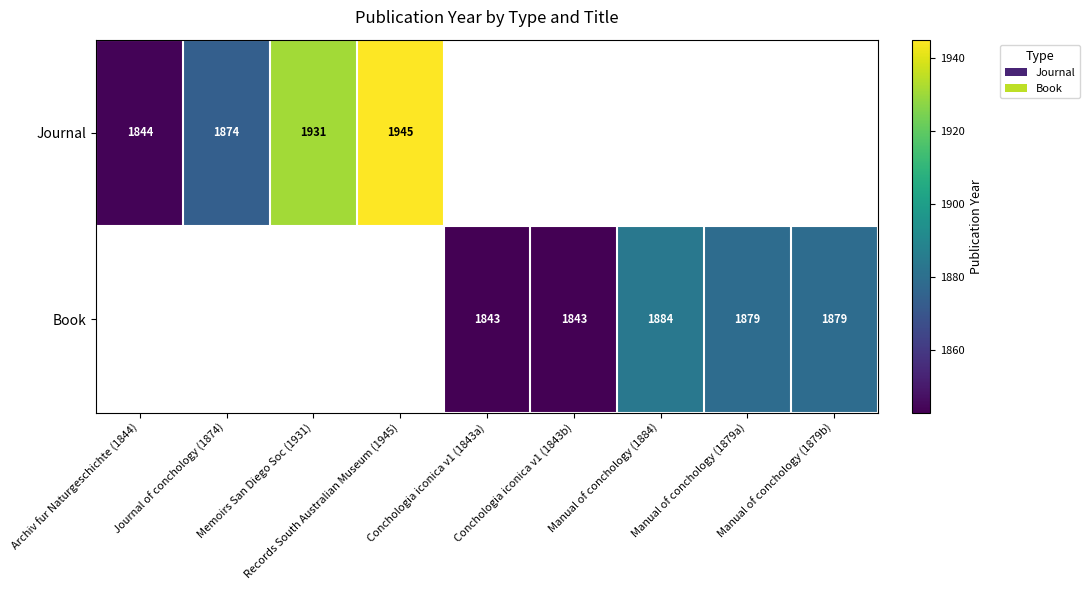

Is it true that Book equals 522 at Manual of conchology (1879a)?

False